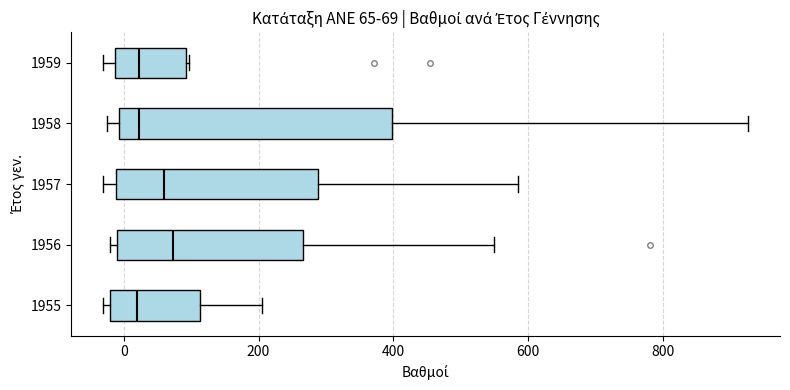

Comparing the boxes themselves (not the whiskers), which one is the widest?

1958